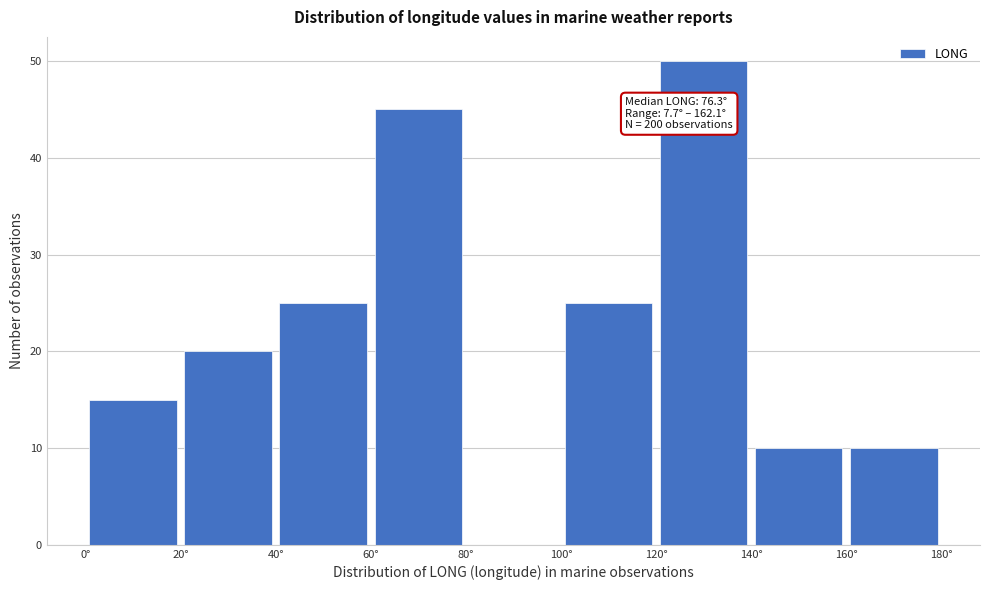

Over which range of the x-axis is the bar tallest?

120 to 140